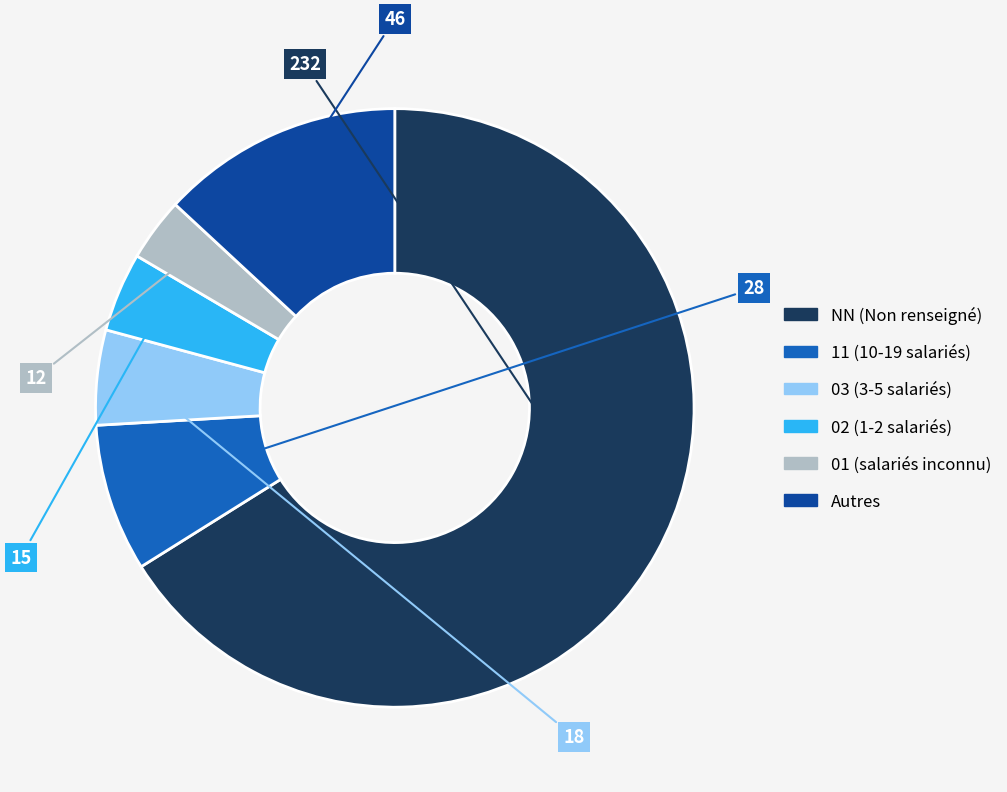

Does any single category account for the majority?

Yes